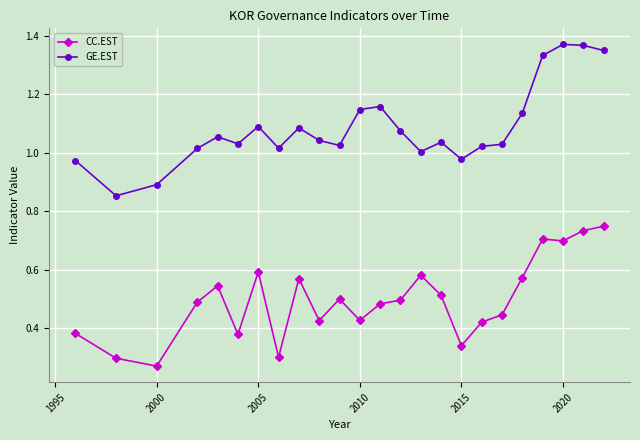

What is the sum of all GE.EST values?

26.1